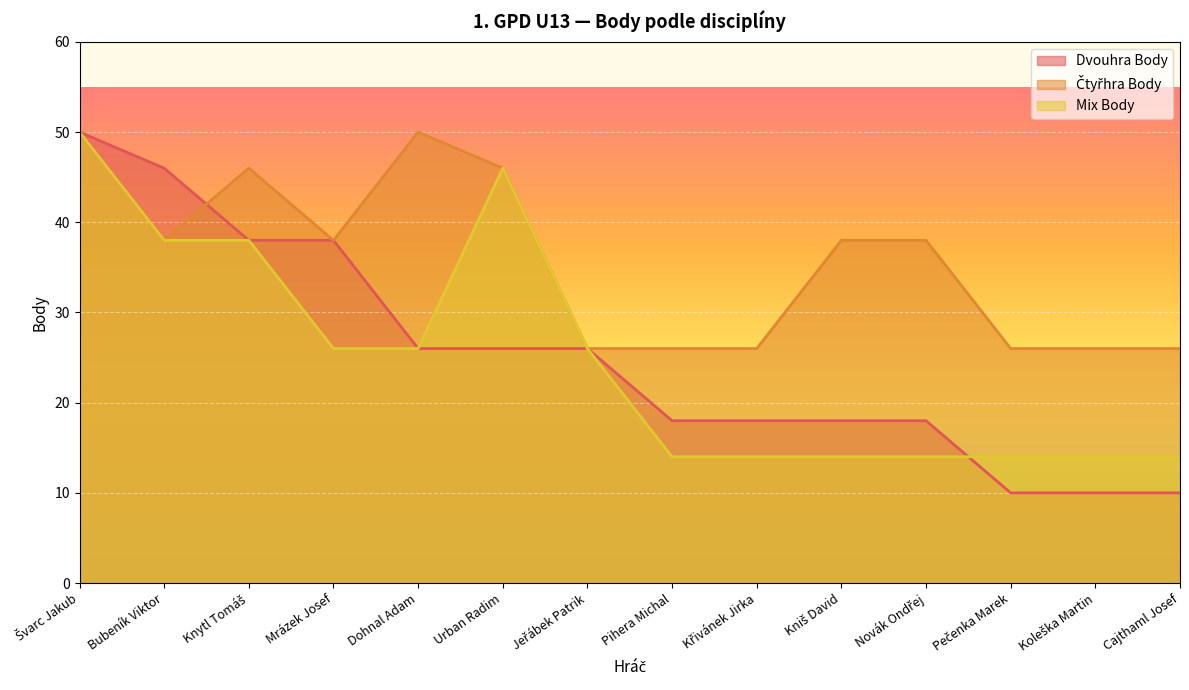

Reading left to right, transcribe all the data shown in this chart.

Dvouhra Body: 50	46	38	38	26	26	26	18	18	18	18	10	10	10
Čtyřhra Body: 50	38	46	38	50	46	26	26	26	38	38	26	26	26
Mix Body: 50	38	38	26	26	46	26	14	14	14	14	14	14	14